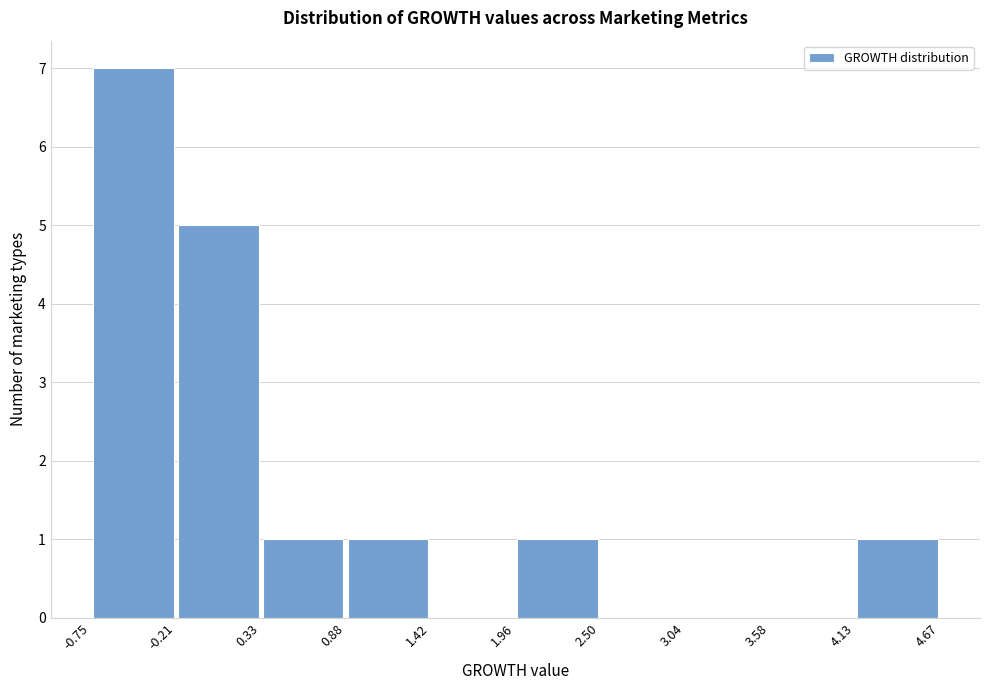

Reading left to right, list every bar in this chart as the range it spans on the x-axis followed by its height. The values are not printed on the chart, so give them approximately, as read against the axis.

-0.75 to -0.21: 7
-0.21 to 0.33: 5
0.33 to 0.88: 1
0.88 to 1.42: 1
1.42 to 1.96: 0
1.96 to 2.50: 1
2.50 to 3.04: 0
3.04 to 3.58: 0
3.58 to 4.13: 0
4.13 to 4.67: 1